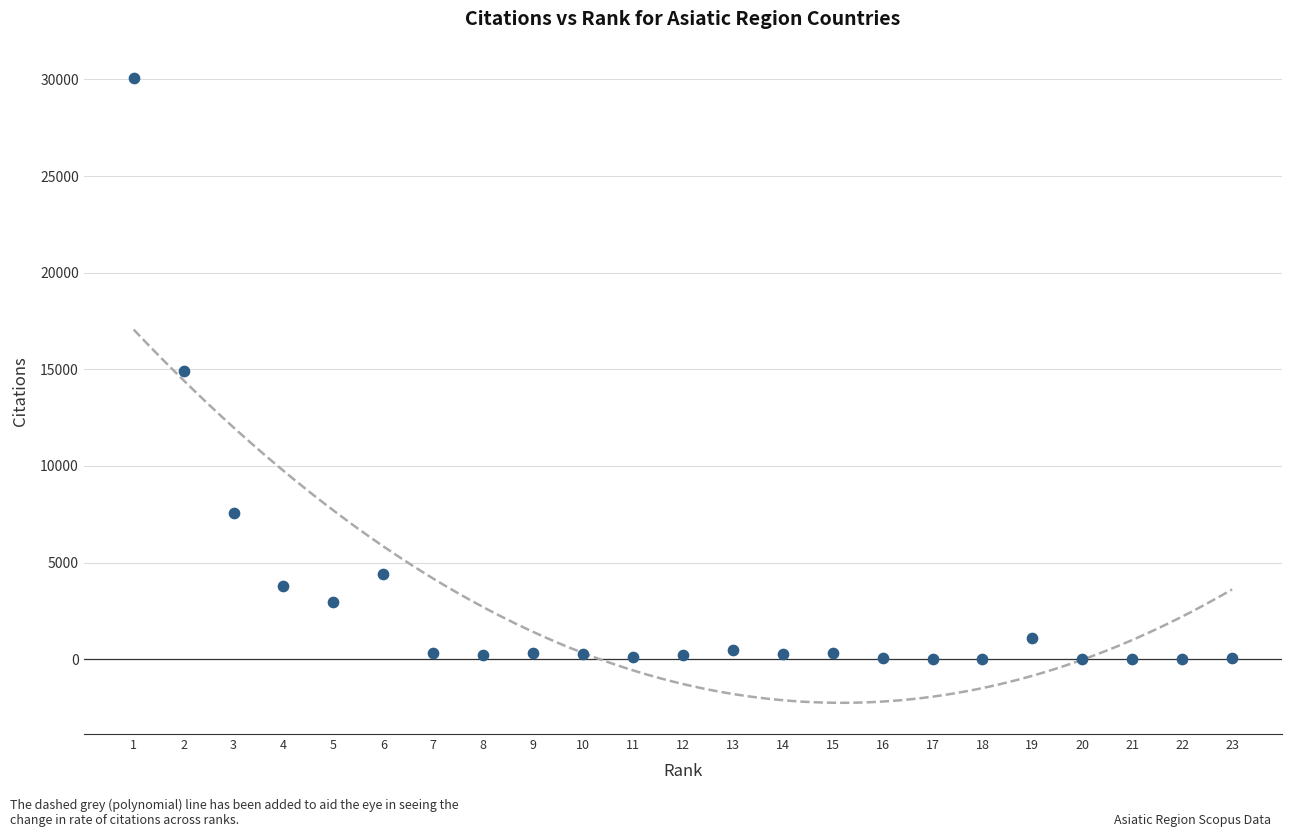

What is the range of Y values (max minus min)?

30052